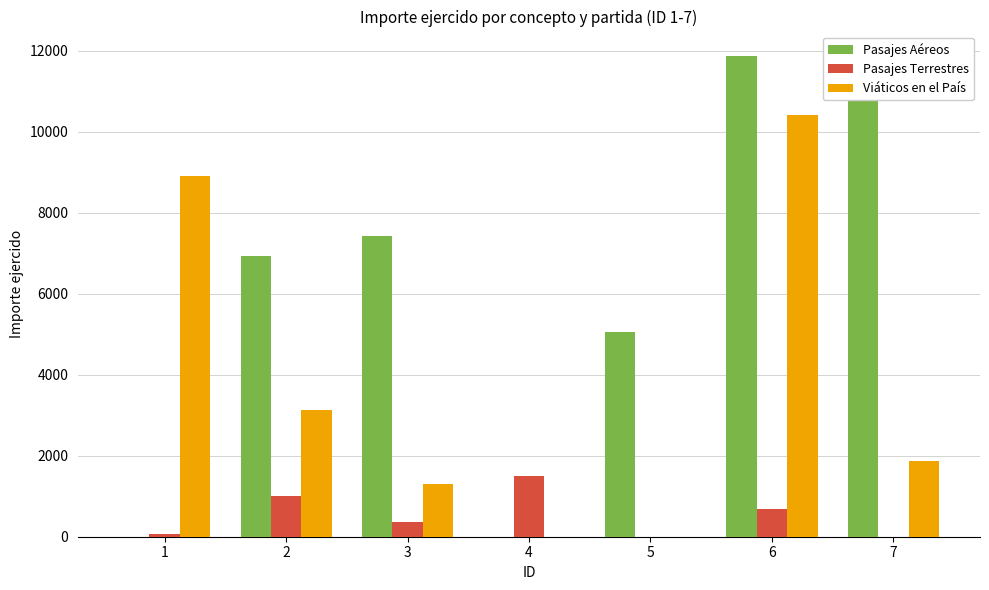

Is it true that Pasajes Terrestres equals 0.0 at 5?

True